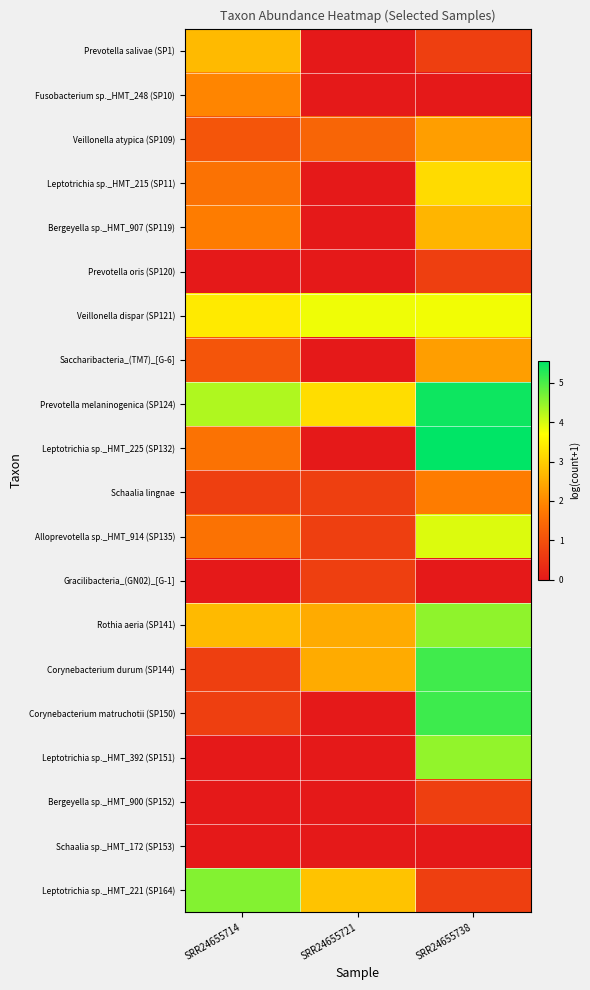

At which category is the sum across all series the highest?

SRR24655738